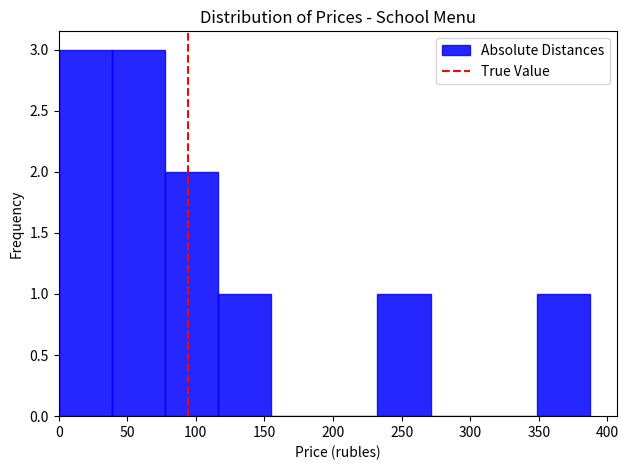

Reading left to right, list every bar in this chart as the range it spans on the x-axis followed by its height. Neither the bar edges nor the heights are printed on the chart, so give them approximately, as read against the axes.

0 to 40: 3
40 to 75: 3
75 to 115: 2
115 to 155: 1
155 to 195: 0
195 to 230: 0
230 to 270: 1
270 to 310: 0
310 to 350: 0
350 to 385: 1